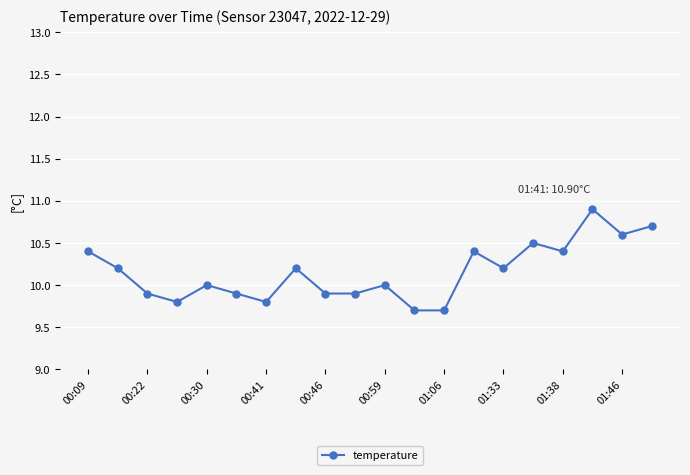

What is the value of the 13th point from the left?

9.7